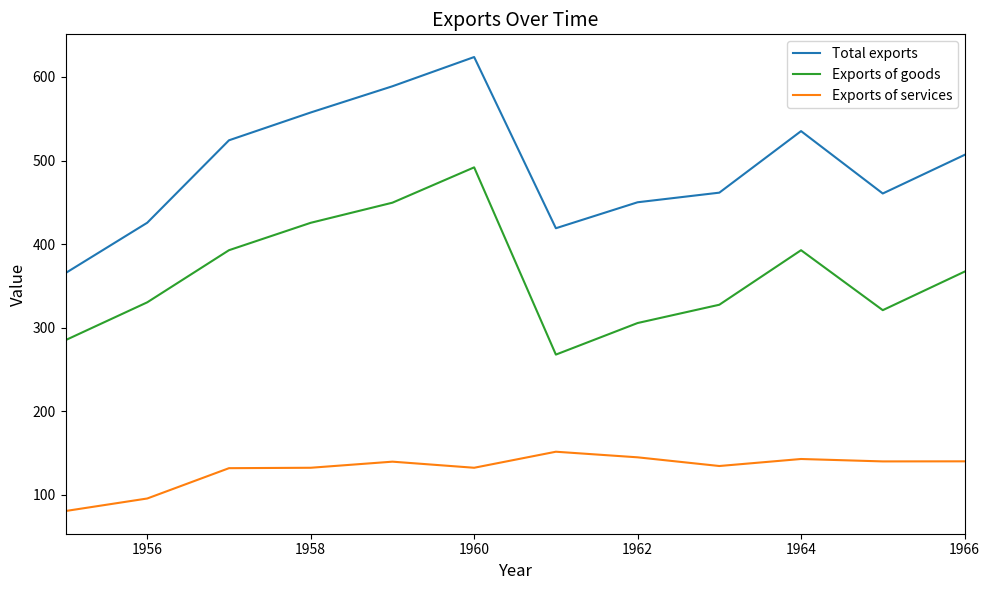

What is the greatest value displayed?

623.9